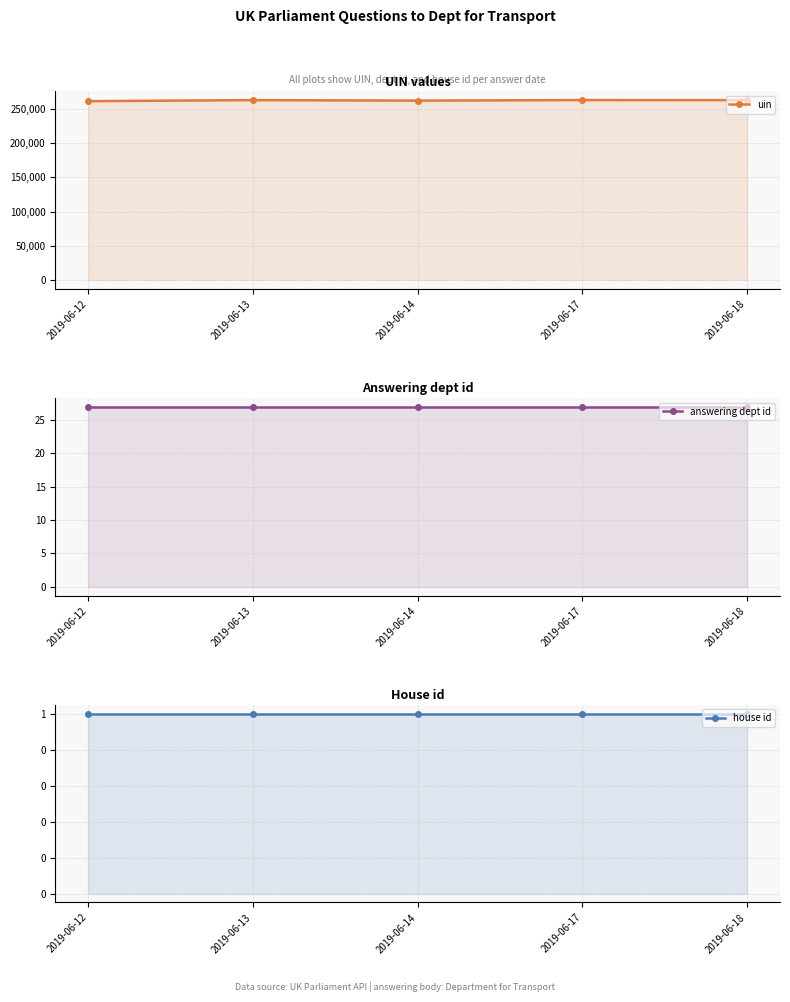

Where does the uin series first go above 263053?

2019-06-13